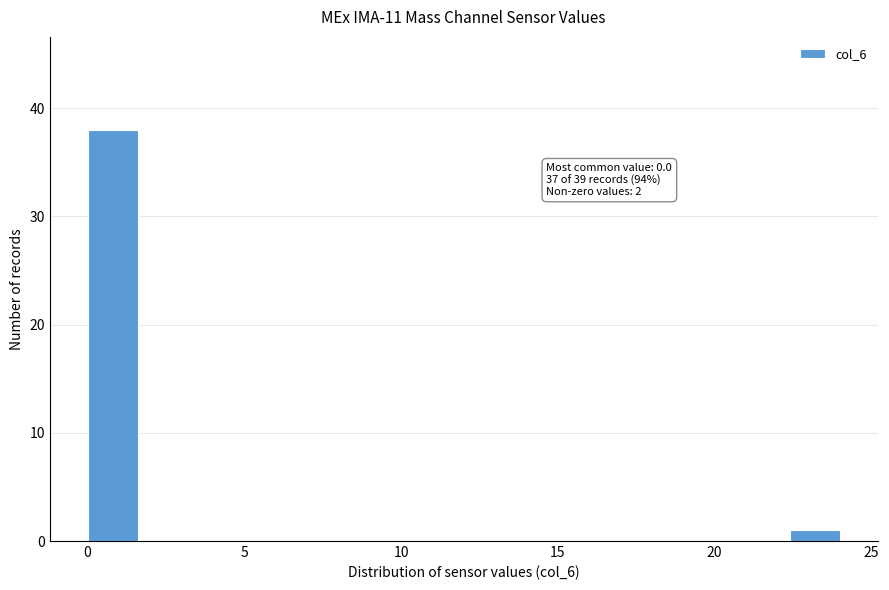

Around what value on the x-axis is the tallest bar? Give the approximate position of its centre, as read against the axis.

1.0